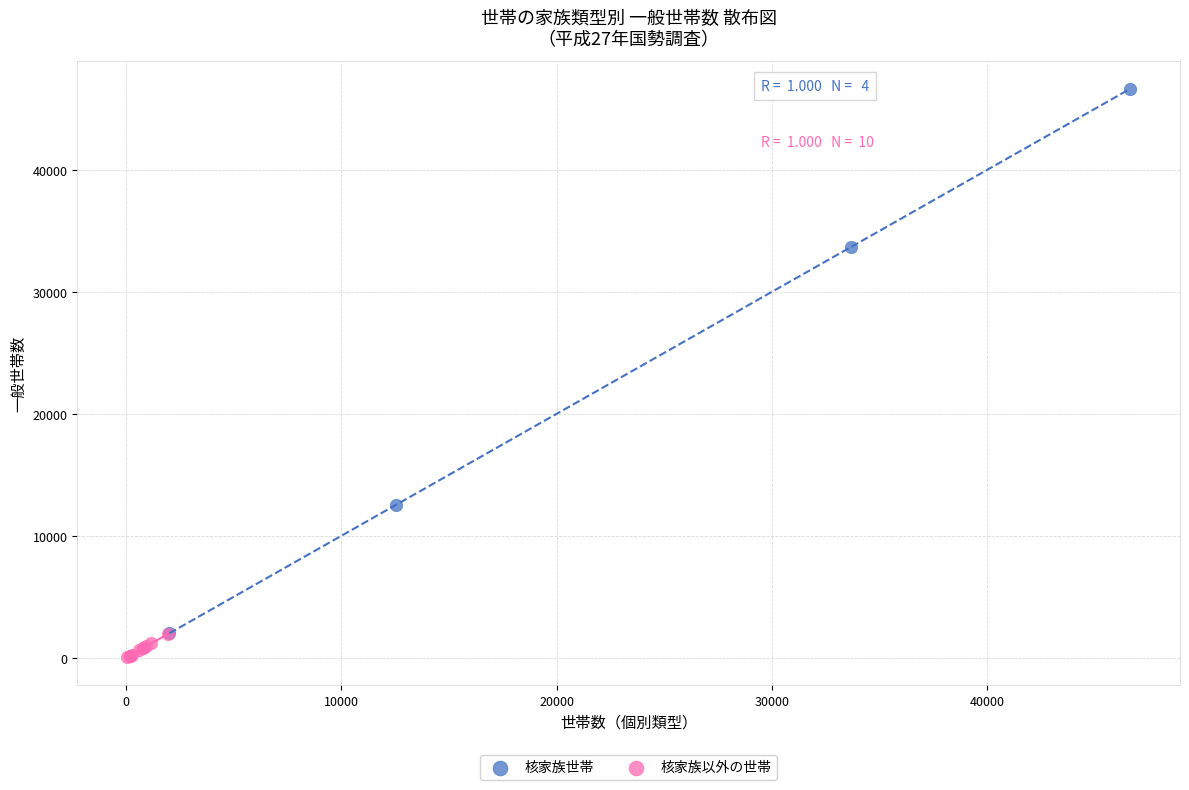

Which series contains the highest Y value?

核家族世帯